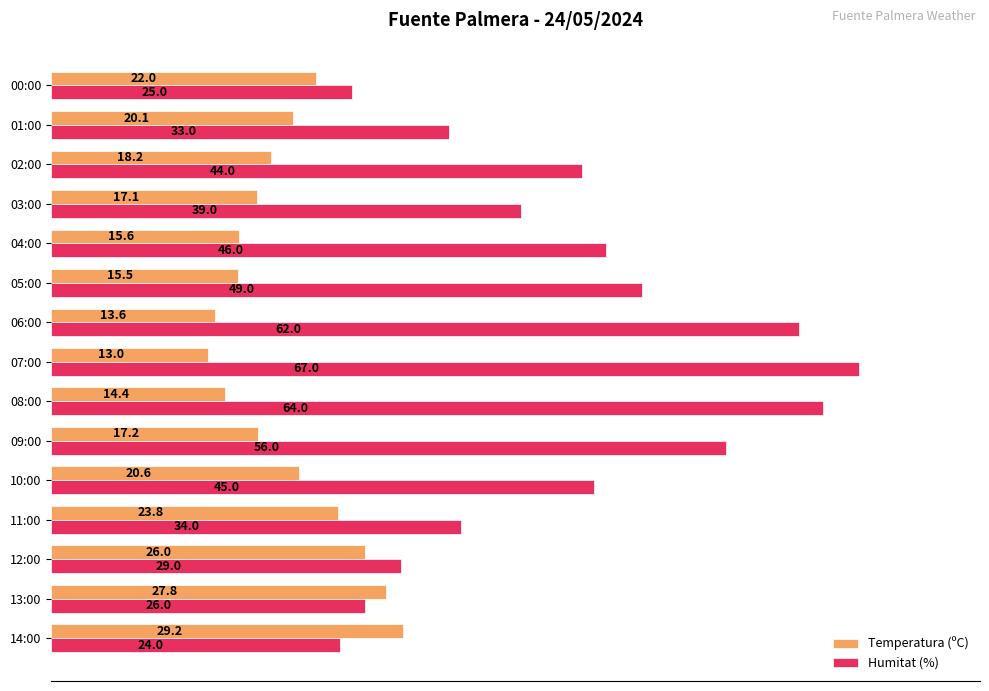

What are all the series names shown in the legend?

Temperatura (ºC), Humitat (%)